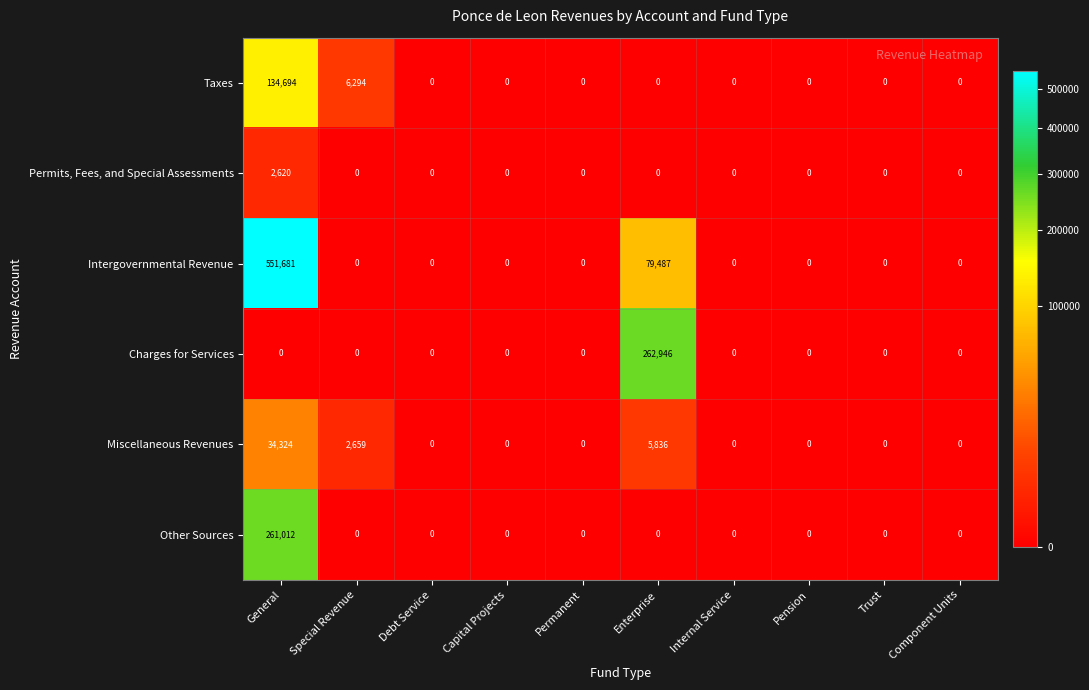

List the series in order of their peak value, highest first.

Intergovernmental Revenue, Charges for Services, Other Sources, Taxes, Miscellaneous Revenues, Permits, Fees, and Special Assessments